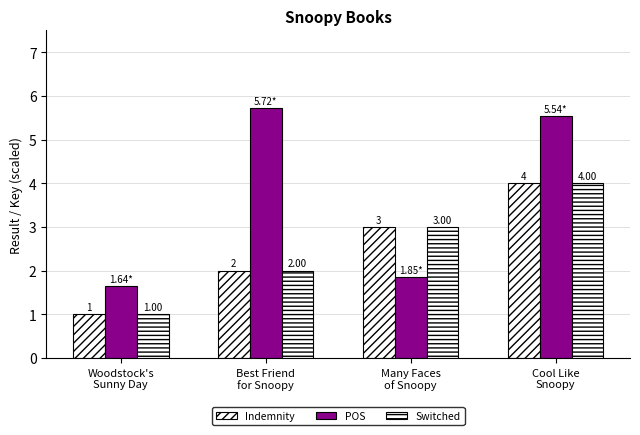

Does the chart contain any negative values?

No